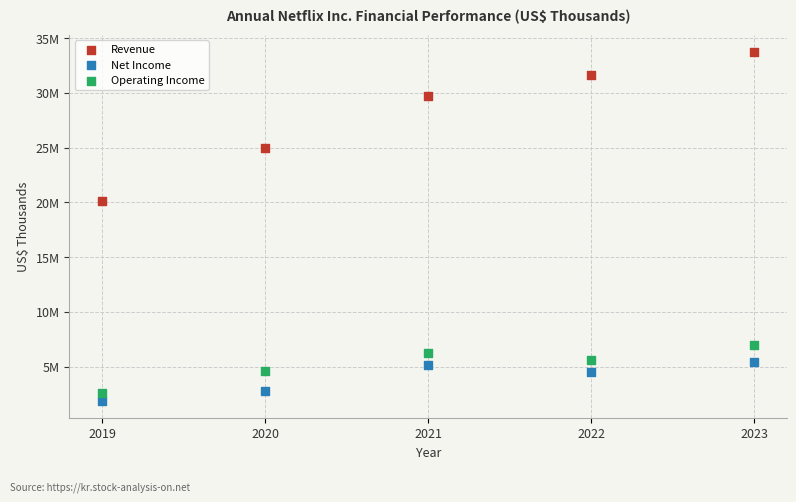

Which series contains the lowest Y value?

Net Income